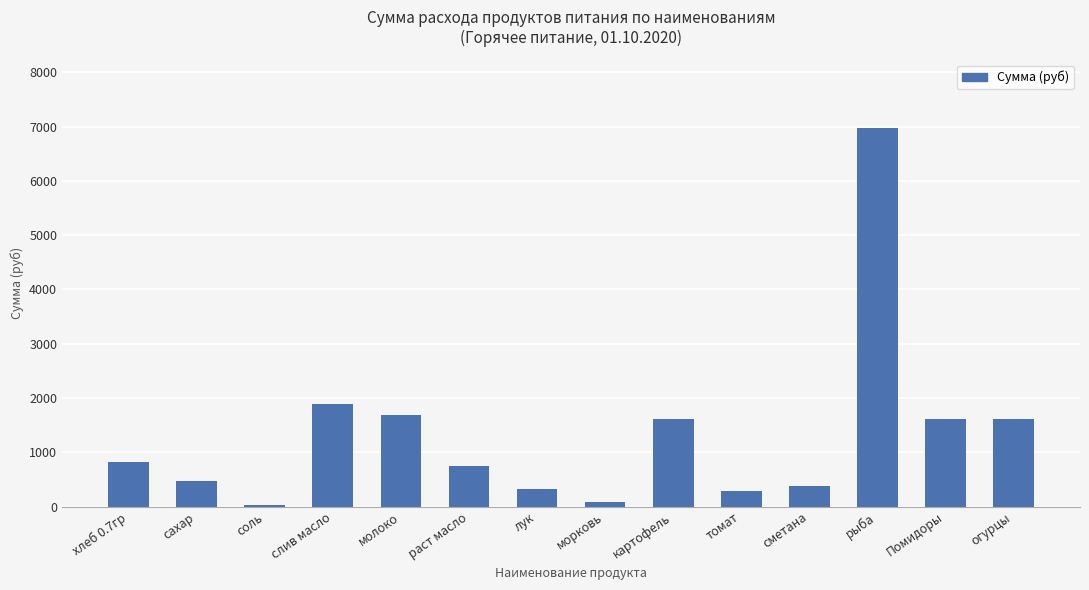

Does the chart contain stacked bars?

No